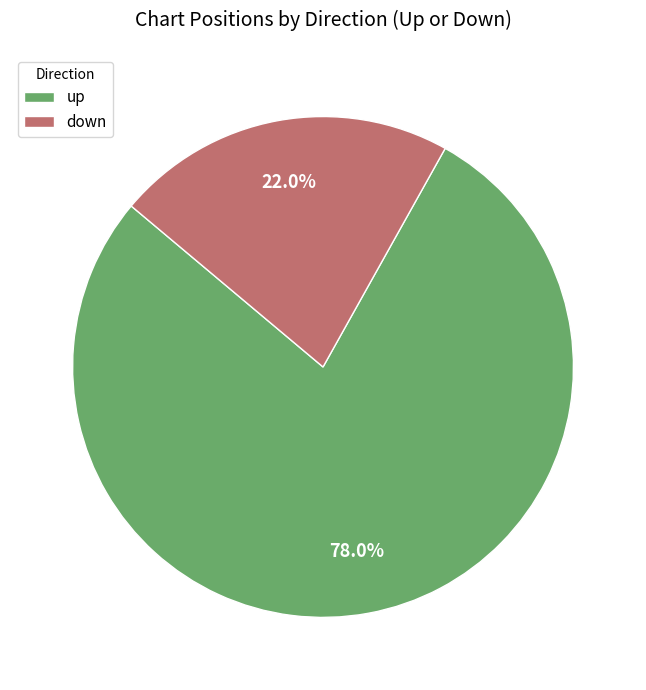

Rank the categories by value from lowest to highest.

down, up